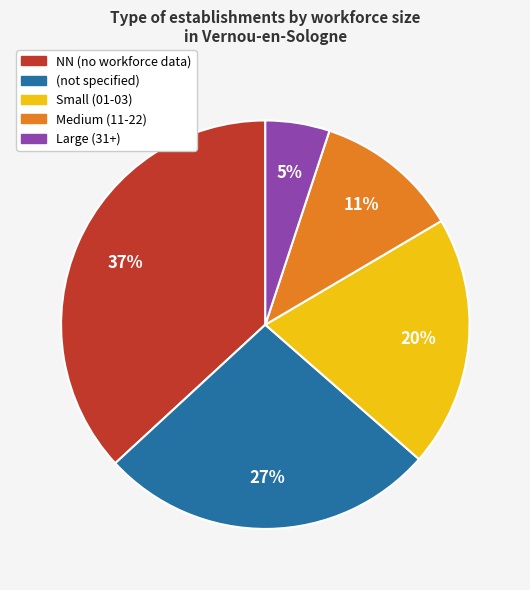

Is there any slice that represents more than half of the pie?

No